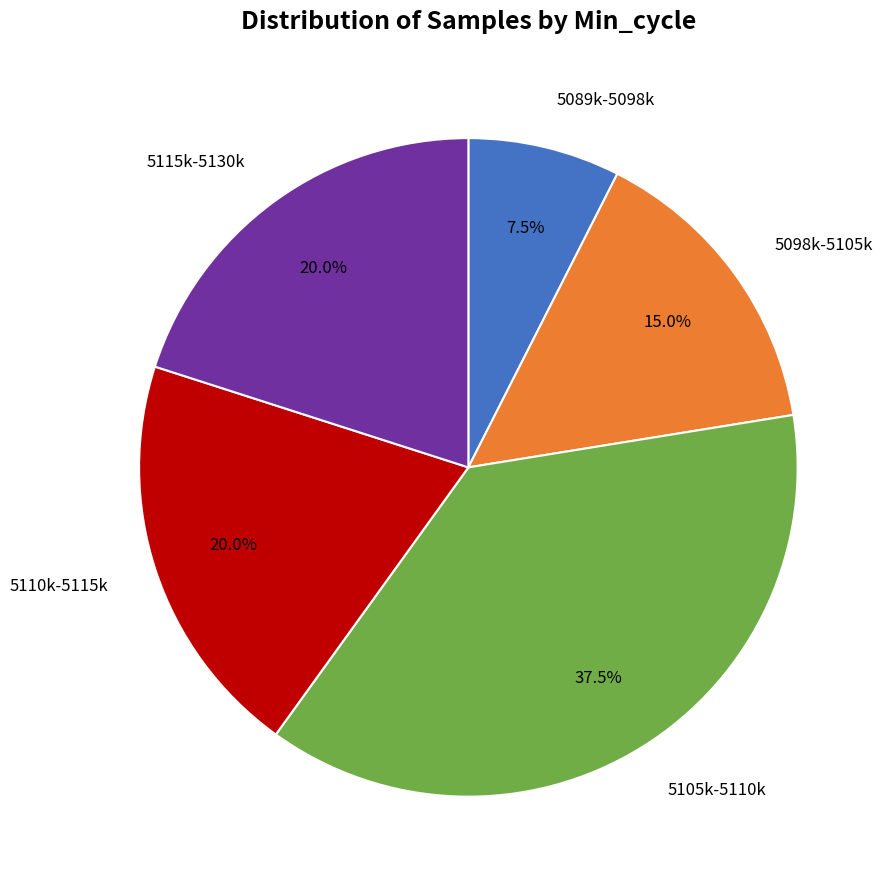

Is there any slice that represents more than half of the pie?

No